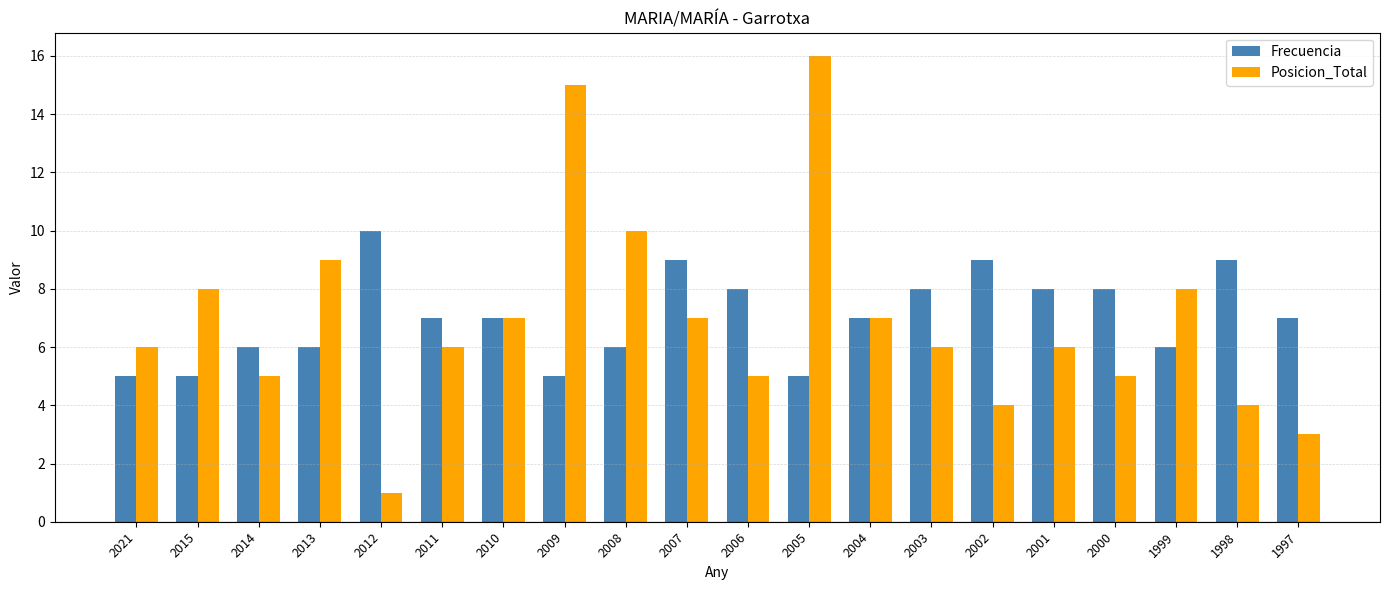

How many bars are there in total?

40